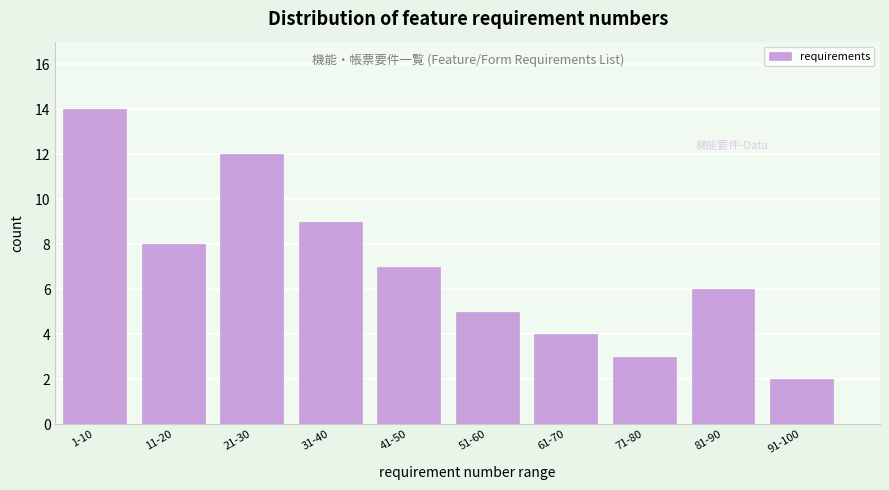

Reading left to right, extract all data points from this chart.

14	8	12	9	7	5	4	3	6	2